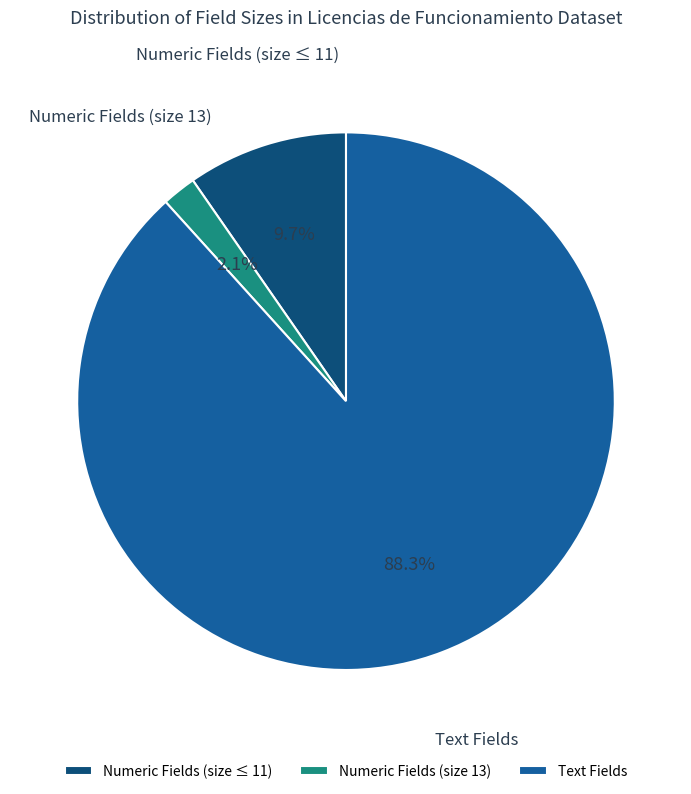

What percentage do Numeric Fields (size 13) and Text Fields together represent?

90.3%